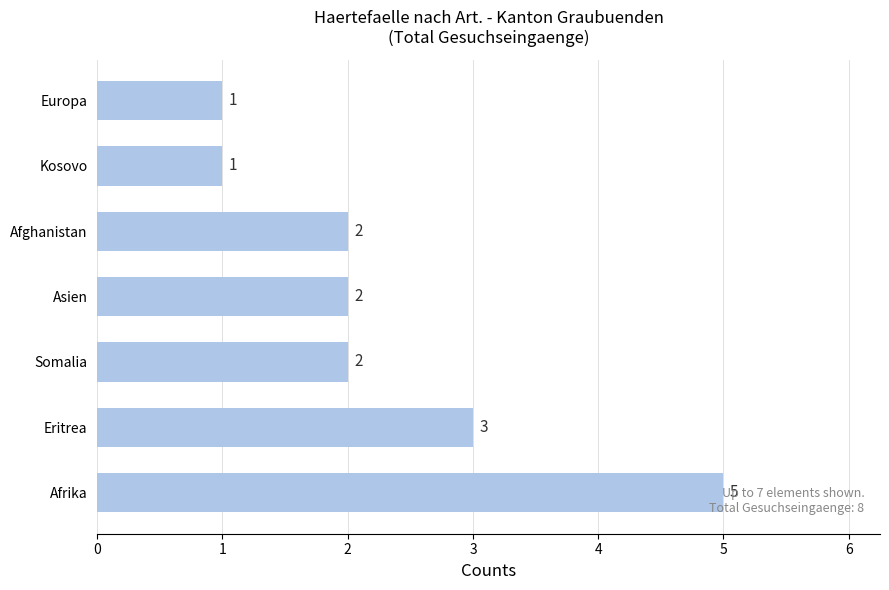

Count the number of categories in the chart.

7